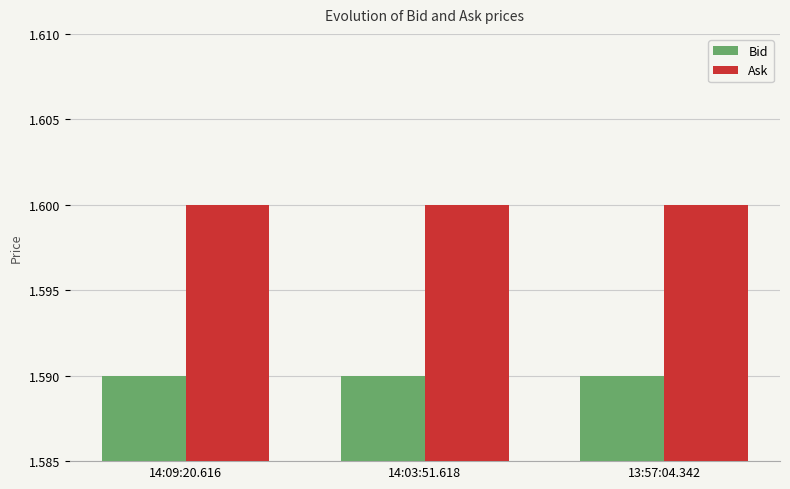

The Bid series shows 2.8 at 14:03:51.618. True or false?

False